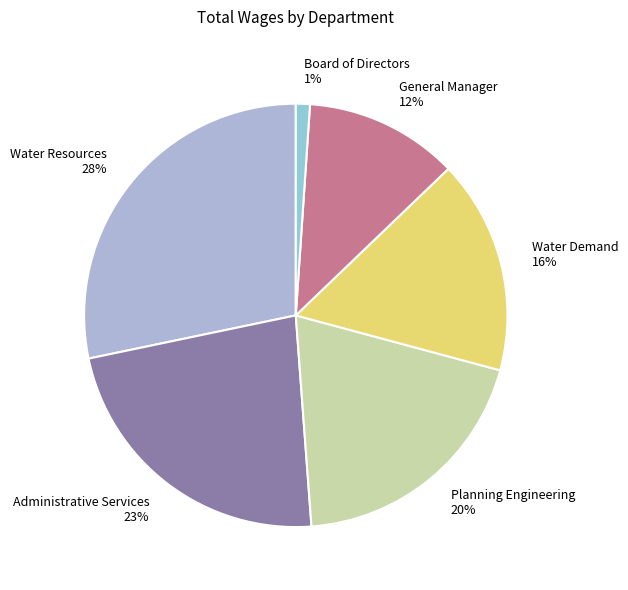

Which category has the smallest portion of the pie?

Board of Directors